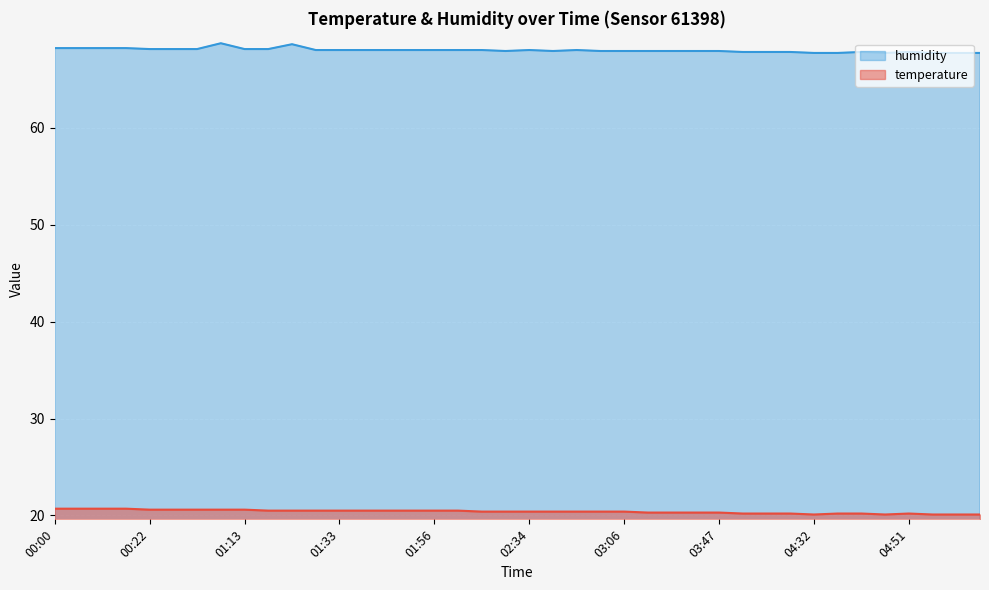

True or false: humidity and temperature cross at least once.

False